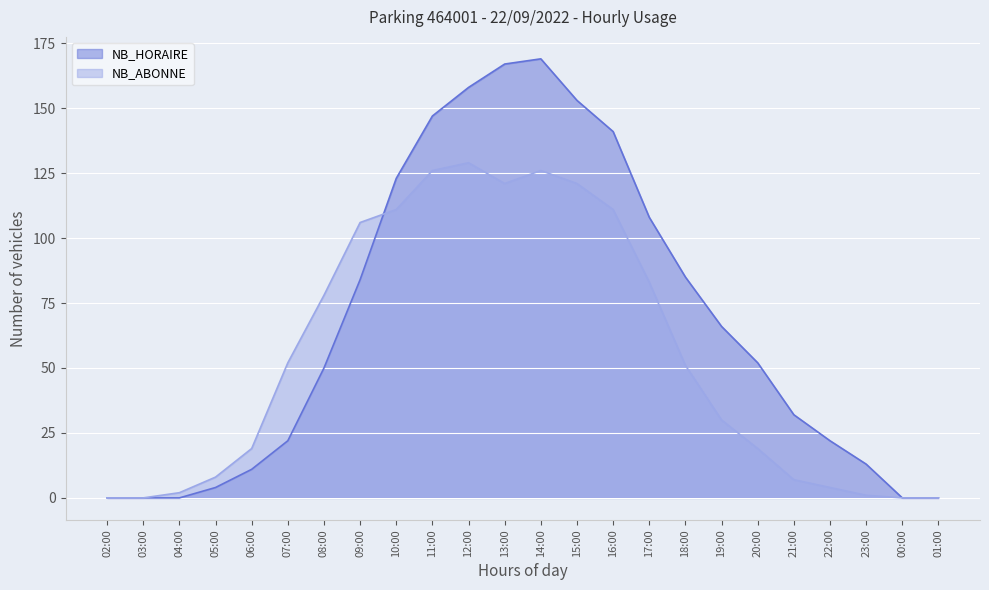

The value of NB_ABONNE at 18:00 is 51. True or false?

True